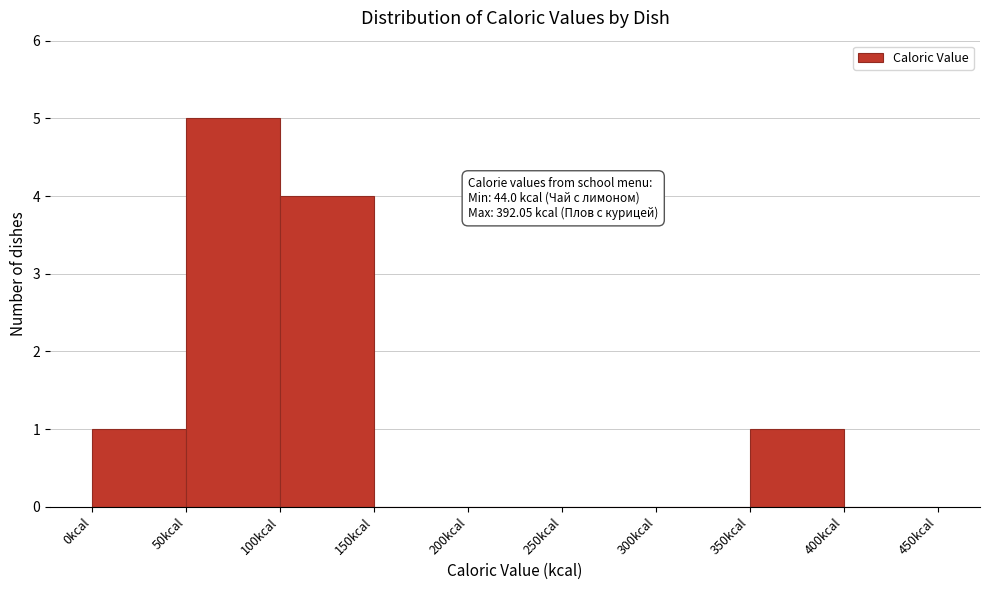

Which range on the x-axis has the tallest bar?

50 to 100